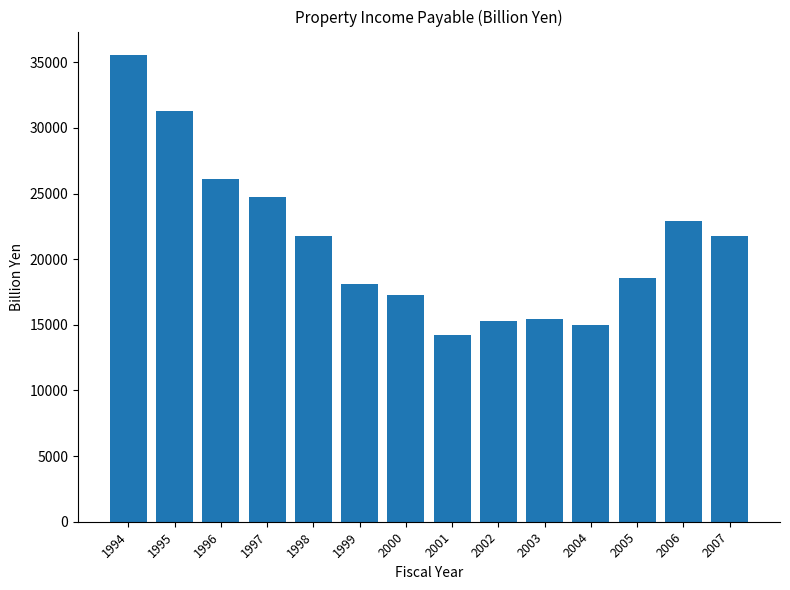

How many values are below 21755?

7